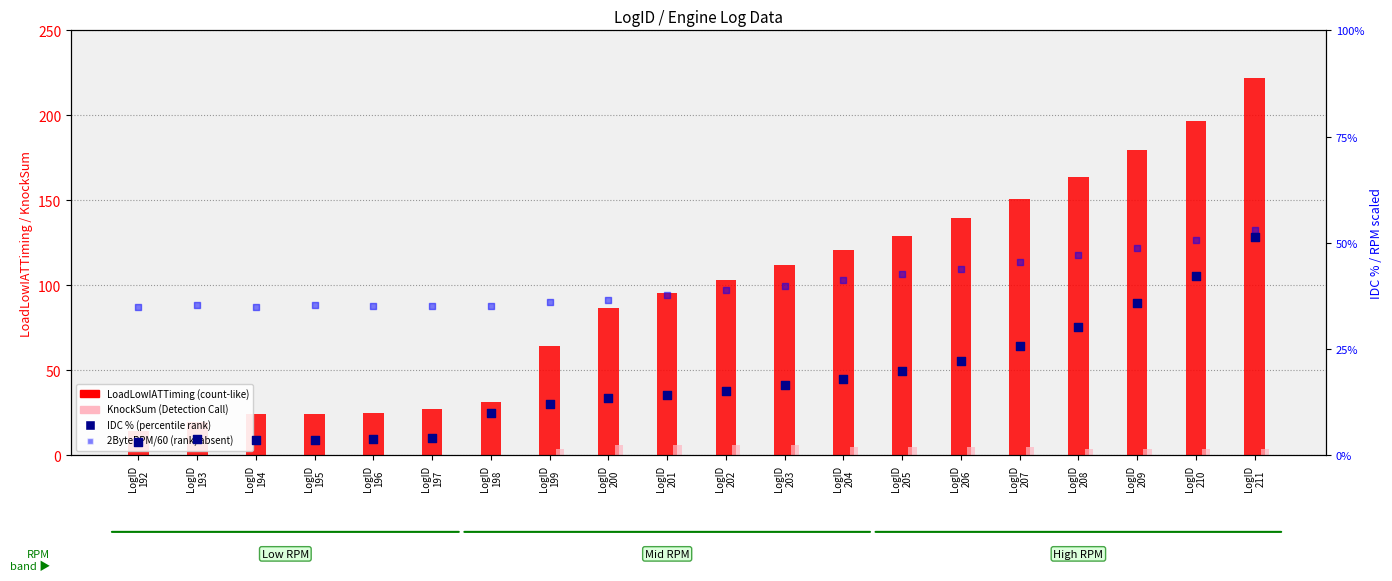

At which category is the sum across all series the highest?

LogID
211